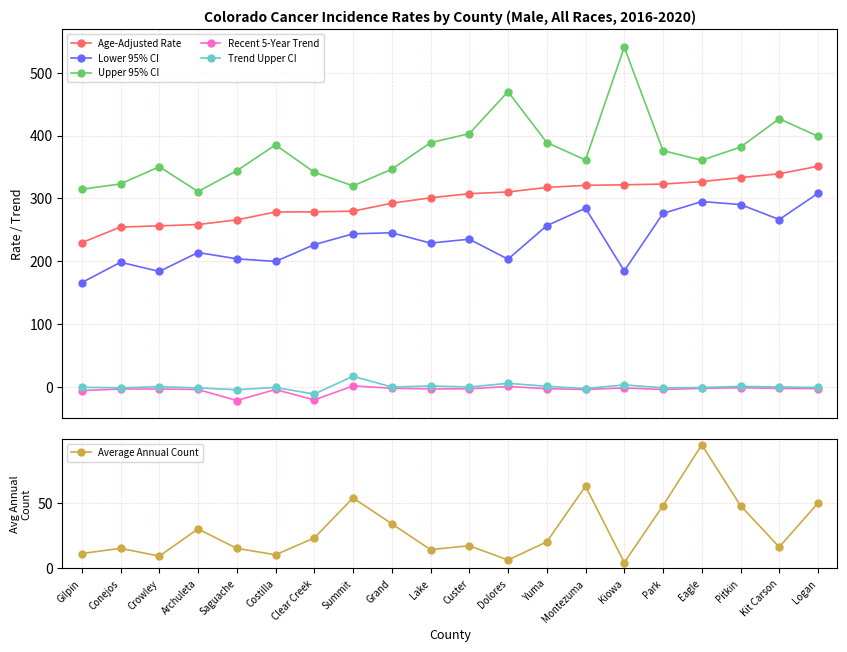

Is the value of Recent 5-Year Trend at Clear Creek greater than the value of Lower 95% CI at Conejos?

No